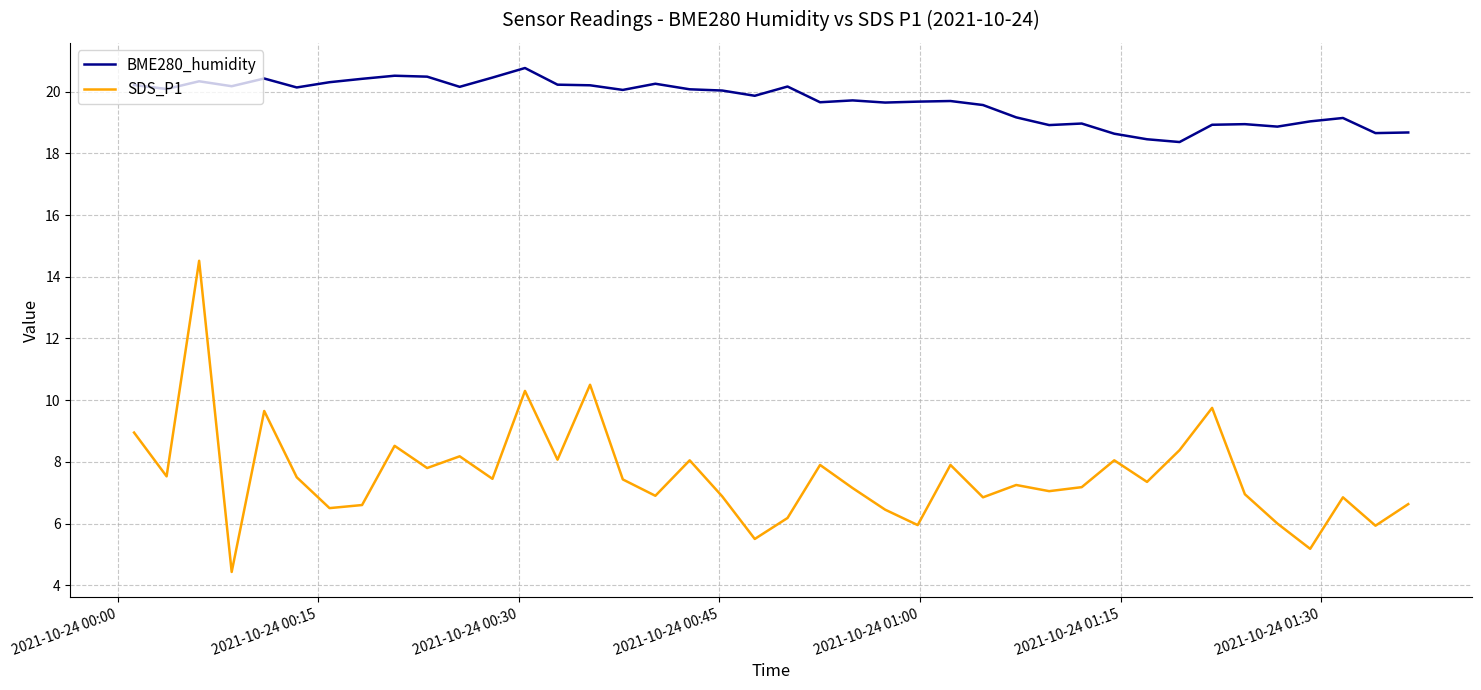

What is the maximum value for BME280_humidity?

20.8